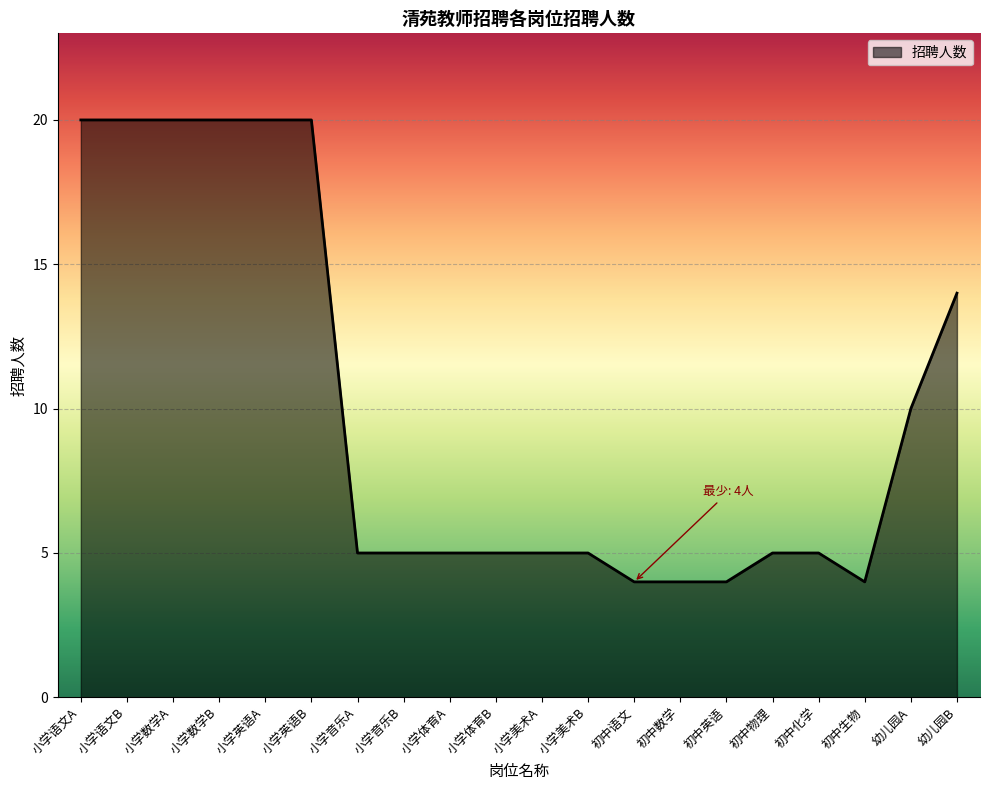

What position from the right is 小学语文B?

19